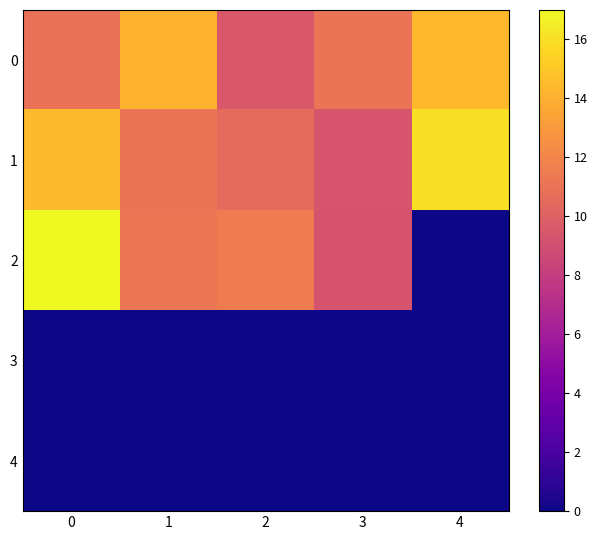

At which category does the chart reach its minimum across all series?

4